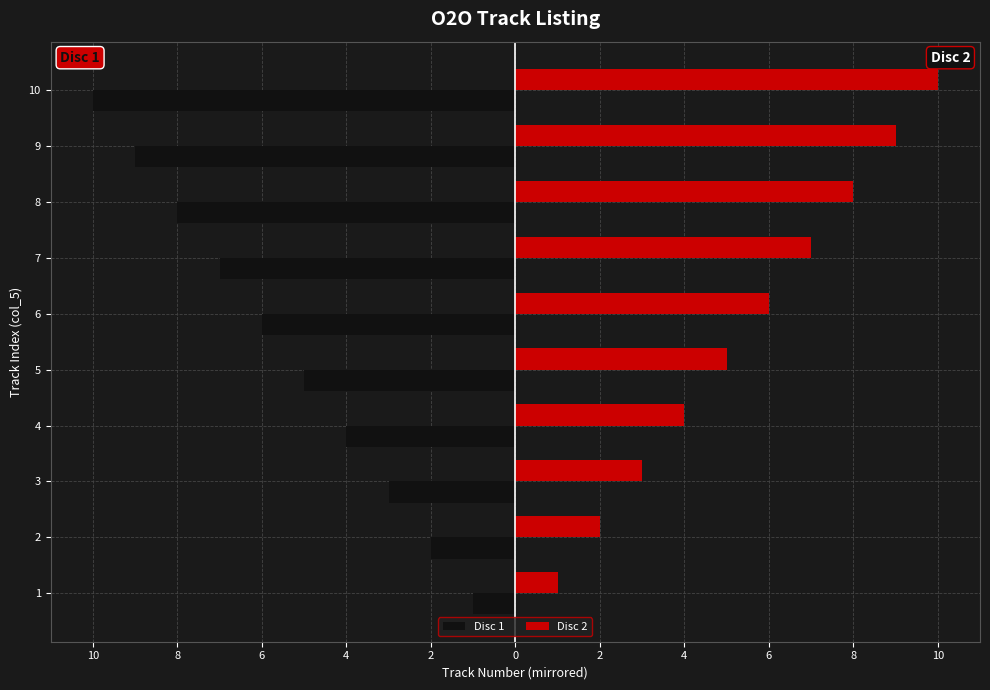

What are all the series names shown in the legend?

Disc 1, Disc 2